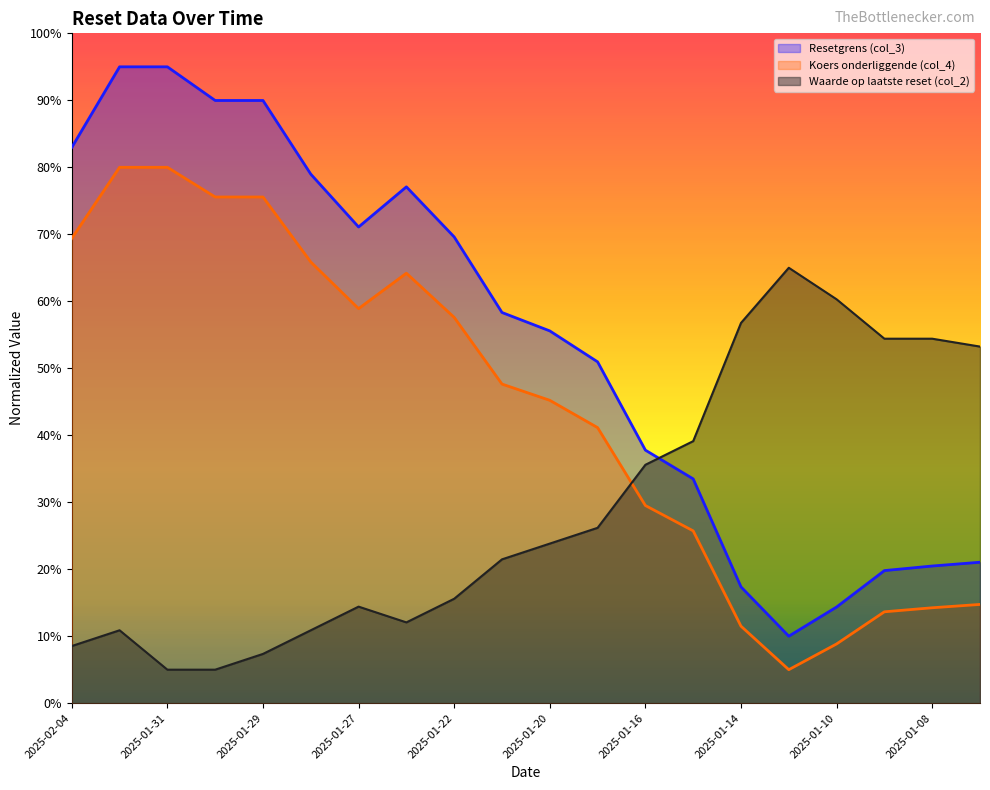

Which series has the largest range (max minus min)?

Resetgrens (col_3)